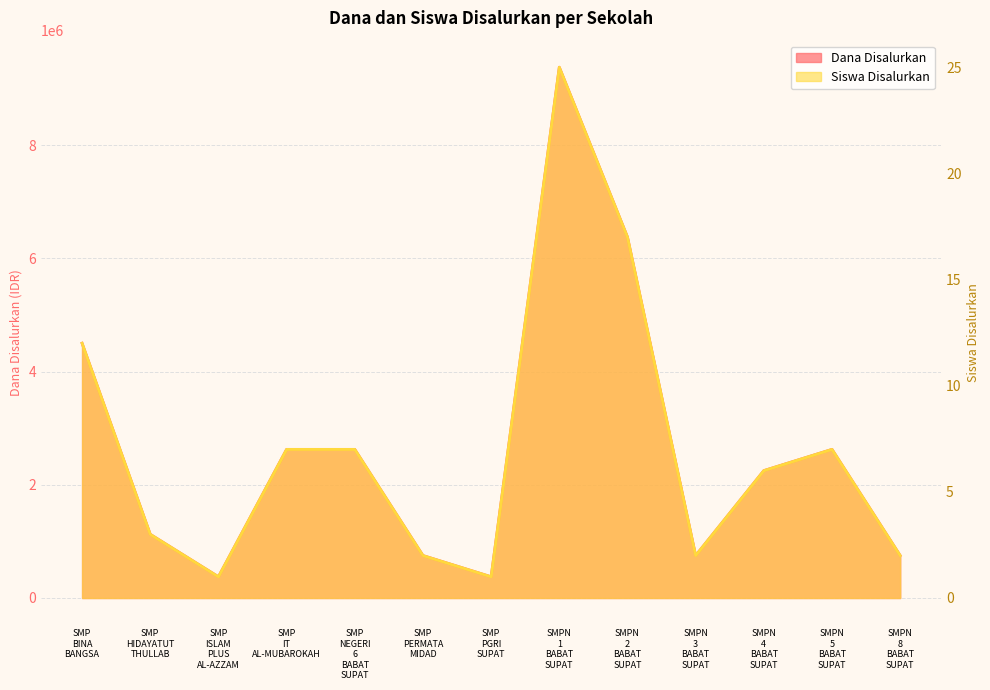

Which series has the largest total across all categories?

Dana Disalurkan